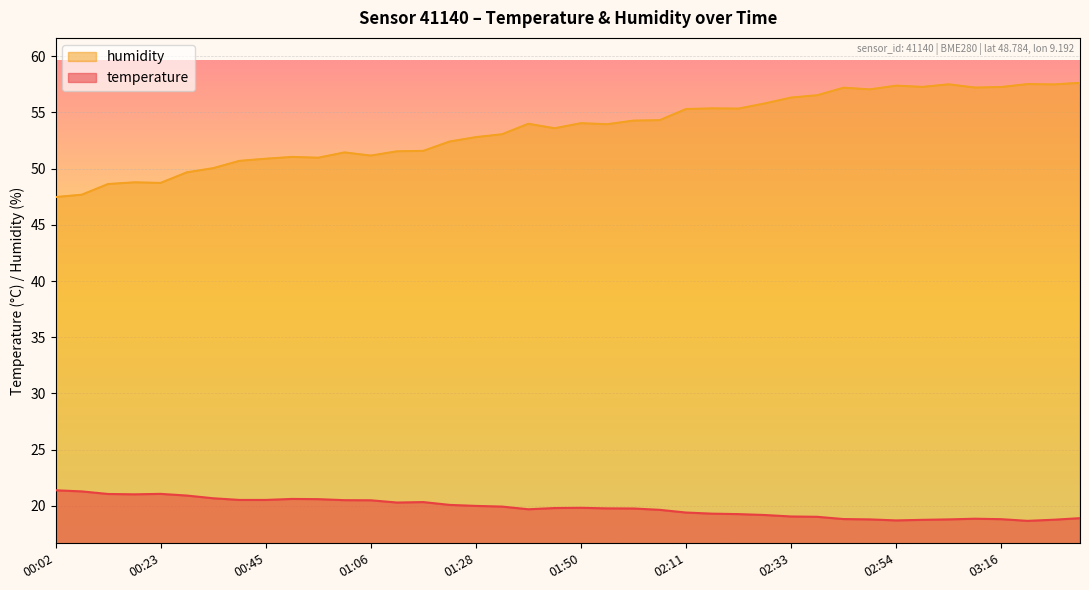

Which category has the highest value across all series?

03:32